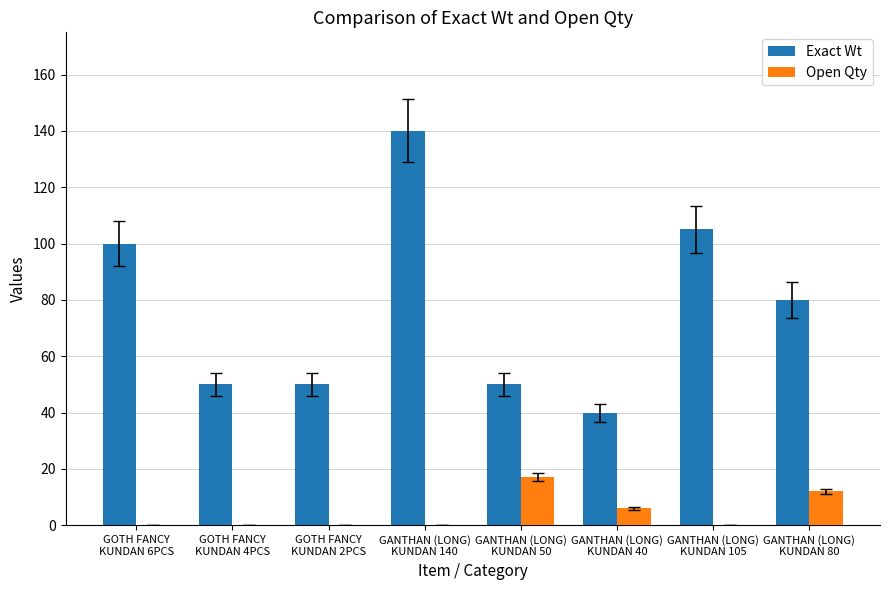

The value of Exact Wt at GANTHAN (LONG)
KUNDAN 80 is 80. True or false?

True